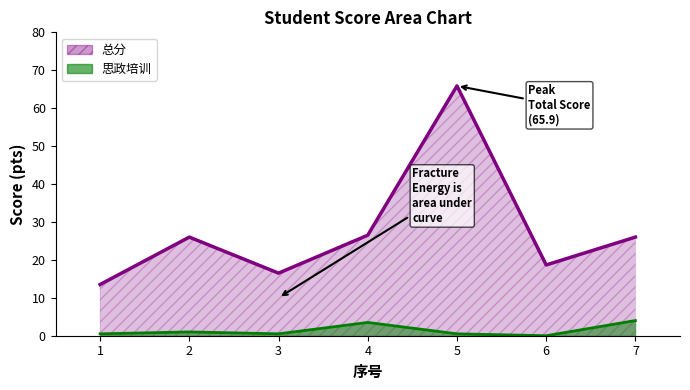

List the series in order of their overall mean, lowest first.

思政培训, 总分